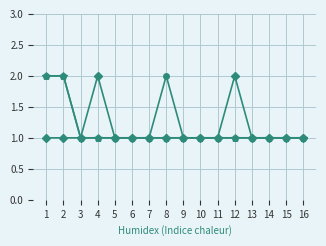

Does the chart display data point markers on the line(s)?

Yes